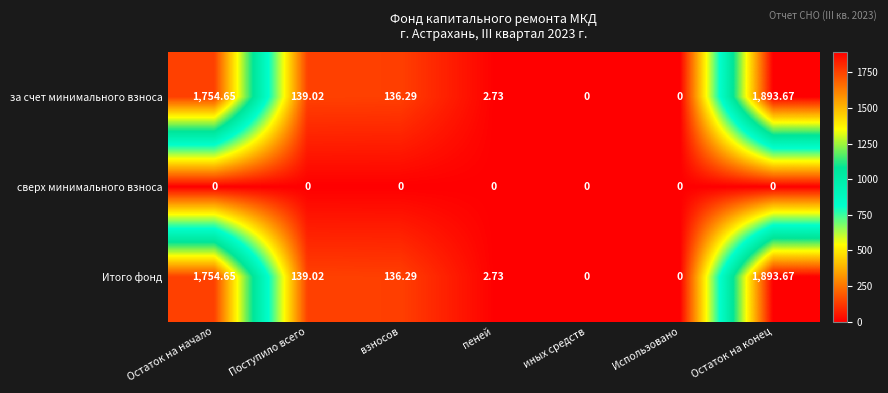

At which label does за счет минимального взноса reach its peak?

Остаток на конец